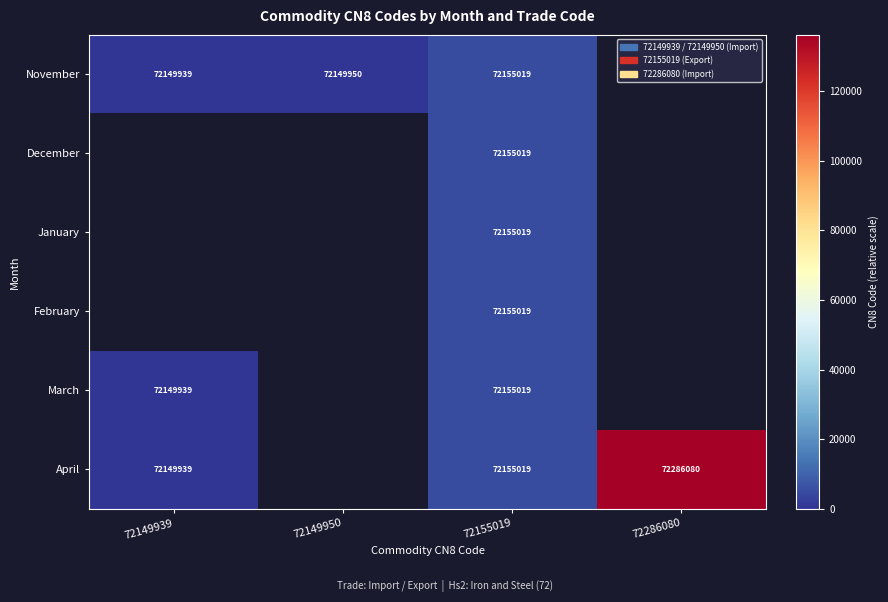

The value of February at 72155019 is 72155019. True or false?

True